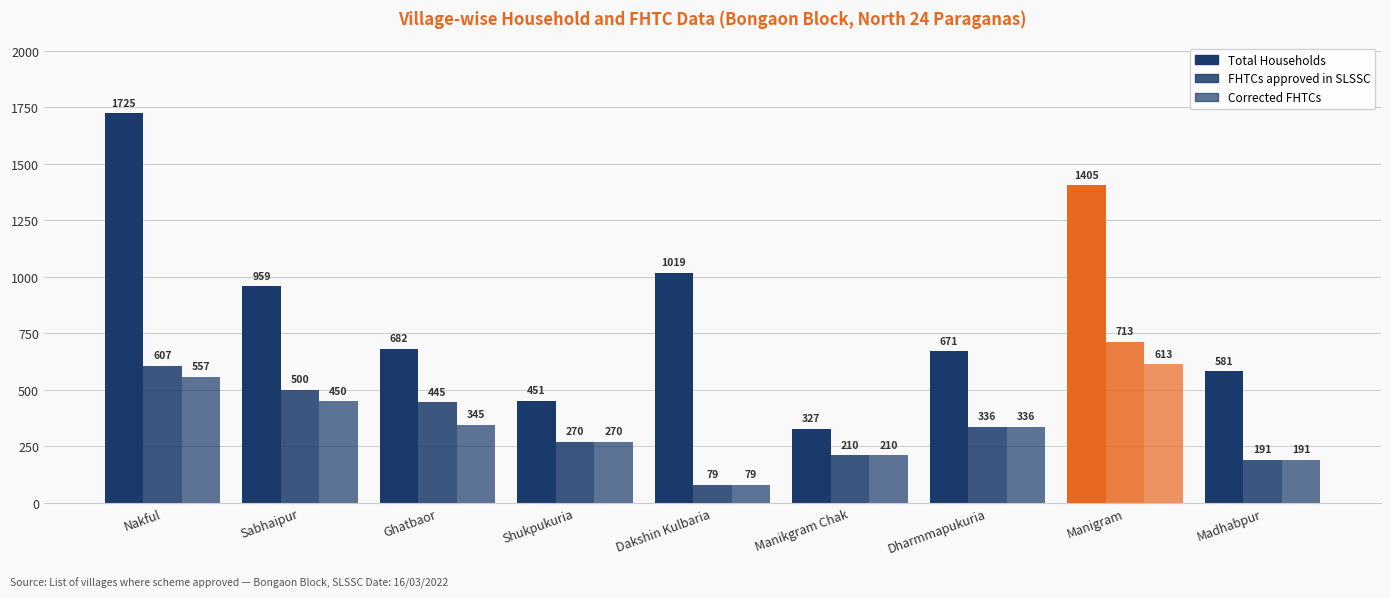

What is the value of the Corrected FHTCs bar at the 8th from the left?

613